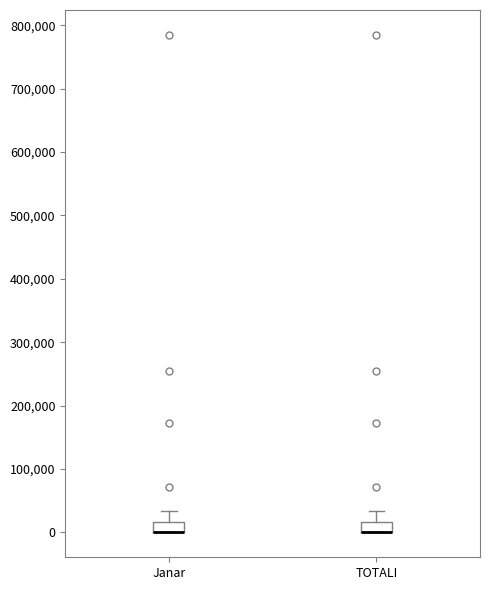

Reading left to right, transcribe this box plot: for each box, give where its median line is, the range the box spans, and where its two whiskers end, as read against the y-axis. The values are not printed on the chart, so give them approximately, as read against the axis.

Janar: median 0 (drawn on the box's lower edge), box 0 to 20000, whiskers 0 to 30000
TOTALI: median 0 (drawn on the box's lower edge), box 0 to 20000, whiskers 0 to 30000